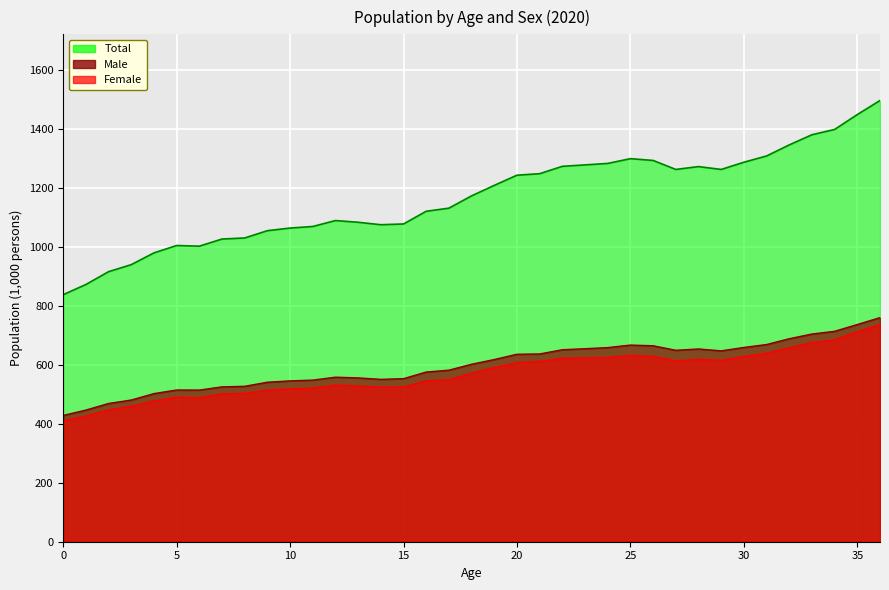

What is the value of the Male point at the 13th from the left?

557.5